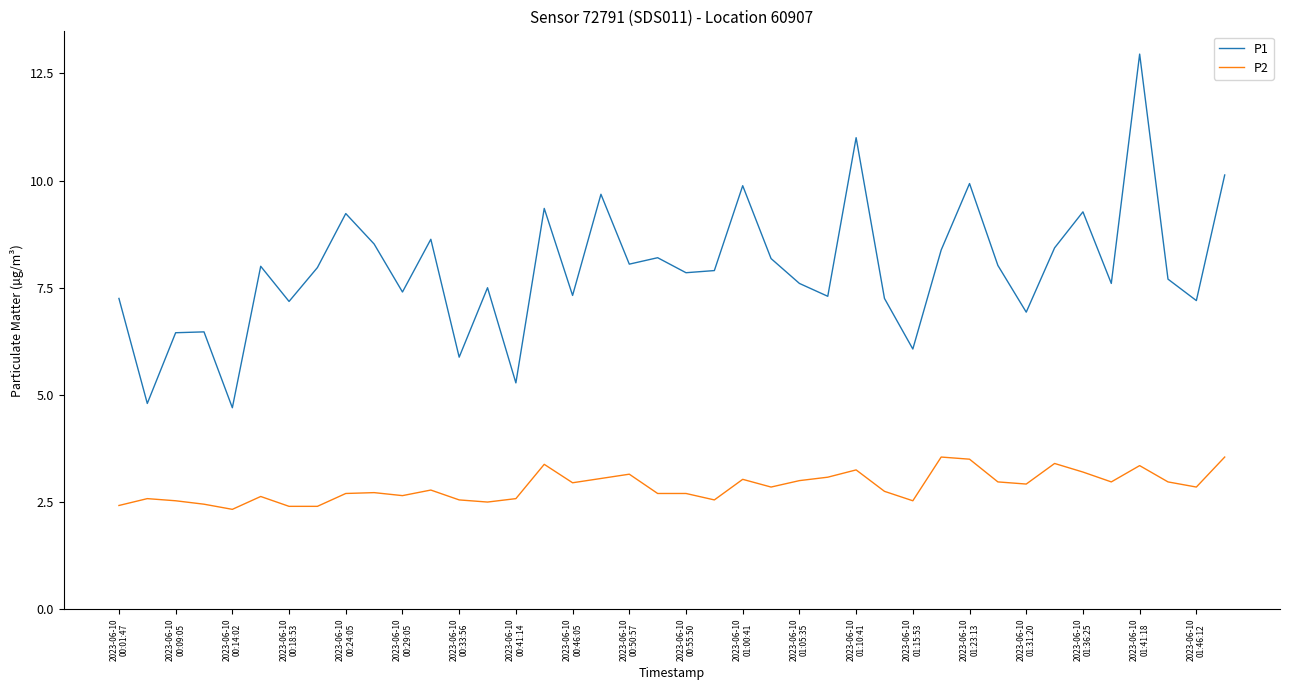

Which series has the largest range (max minus min)?

P1